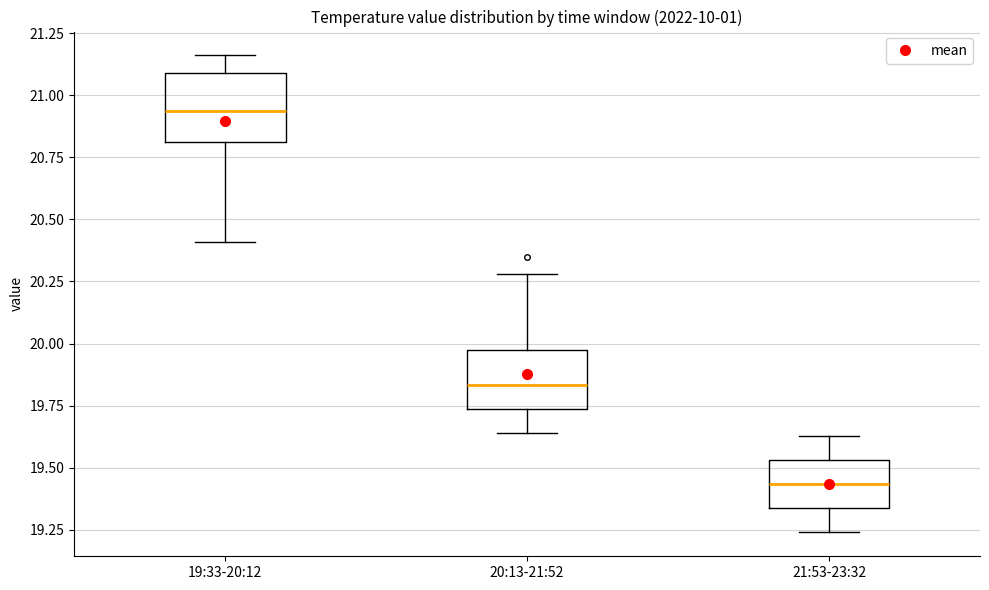

Reading left to right, transcribe this box plot: for each box, give where its median line is, the range the box spans, and where its two whiskers end, as read against the y-axis. The values are not printed on the chart, so give them approximately, as read against the axis.

19:33-20:12: median 20.95, box 20.80 to 21.10, whiskers 20.40 to 21.15
20:13-21:52: median 19.85, box 19.75 to 20.00, whiskers 19.65 to 20.30
21:53-23:32: median 19.45, box 19.35 to 19.55, whiskers 19.25 to 19.65